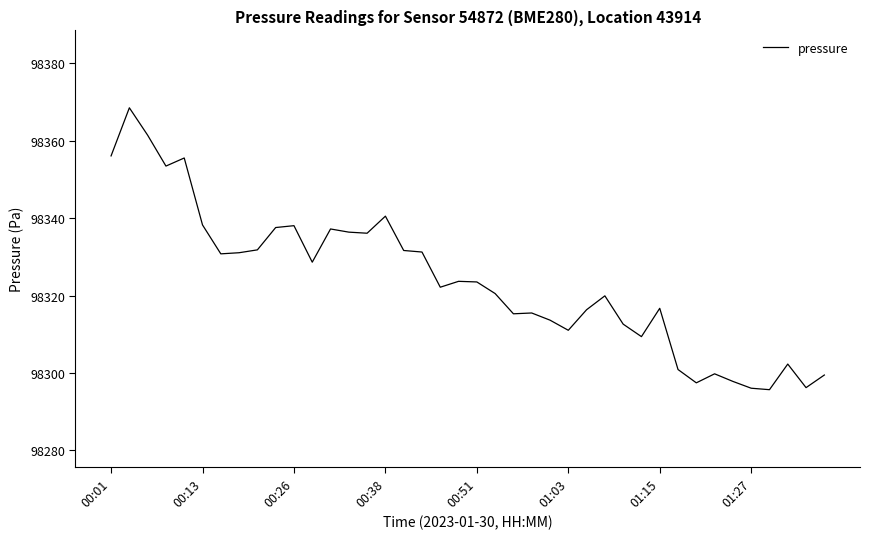

What is the difference between the maximum and minimum values?

72.8